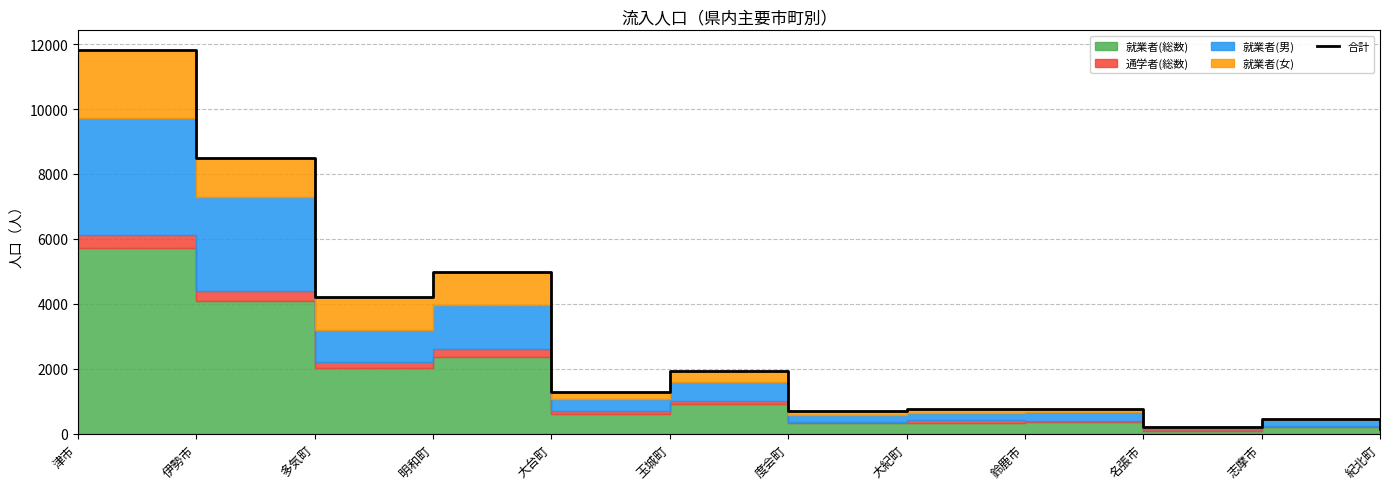

How many lines are shown in the chart?

1